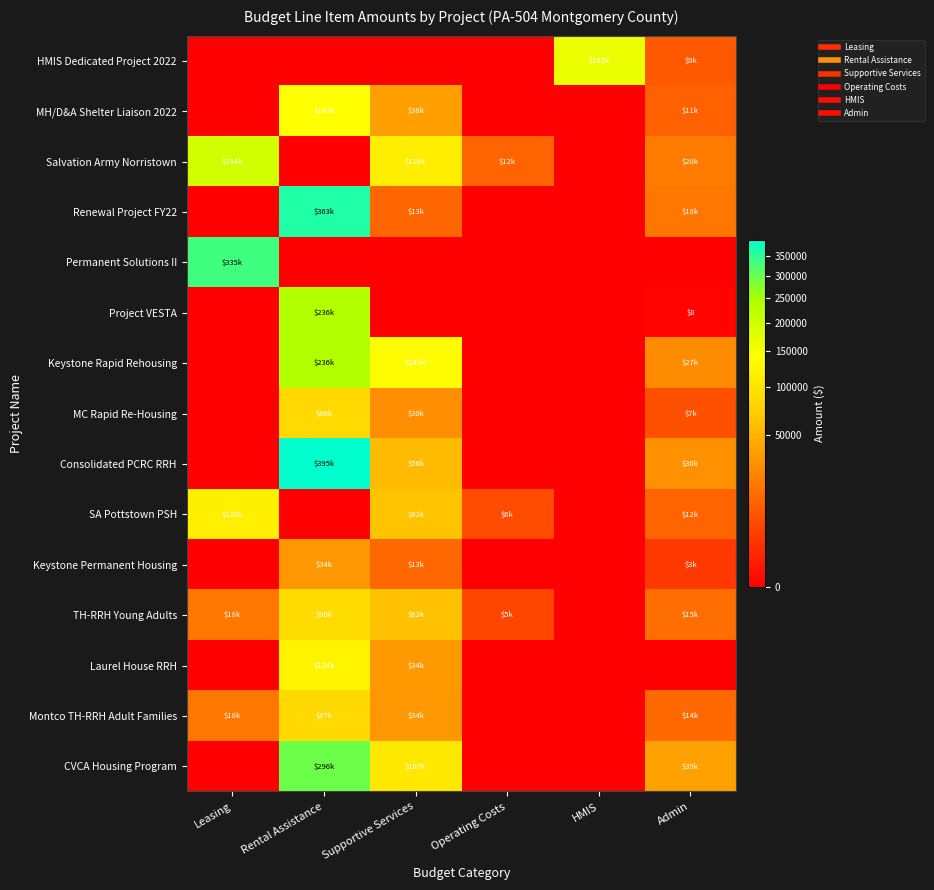

Which series has the largest range (max minus min)?

Consolidated PCRC RRH